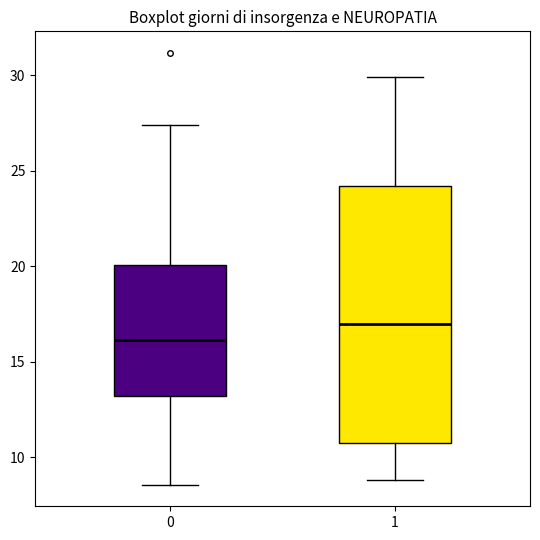

Which box has the lowest median line?

0